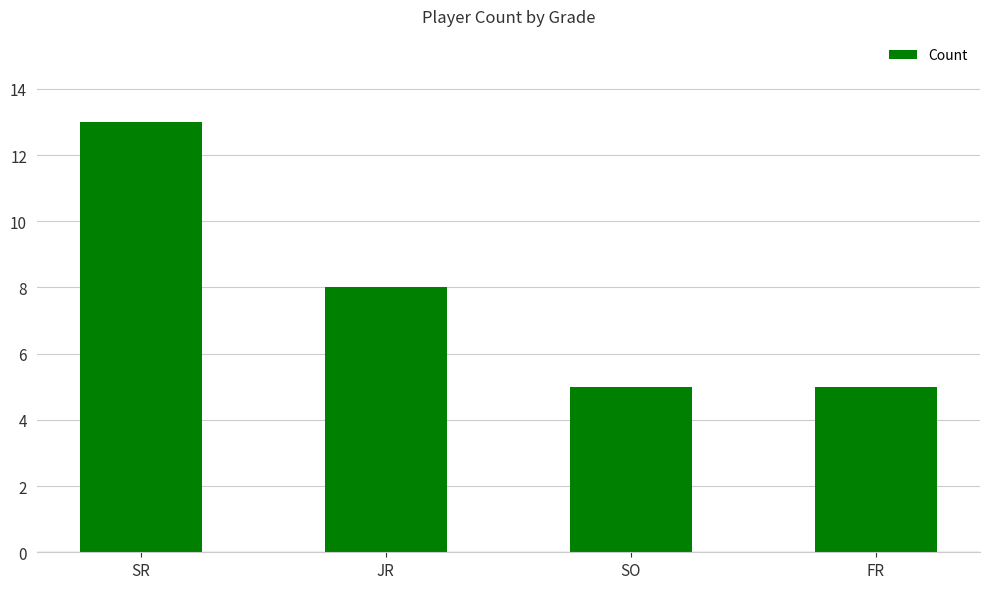

Where is the data nearest to the value 9?

JR